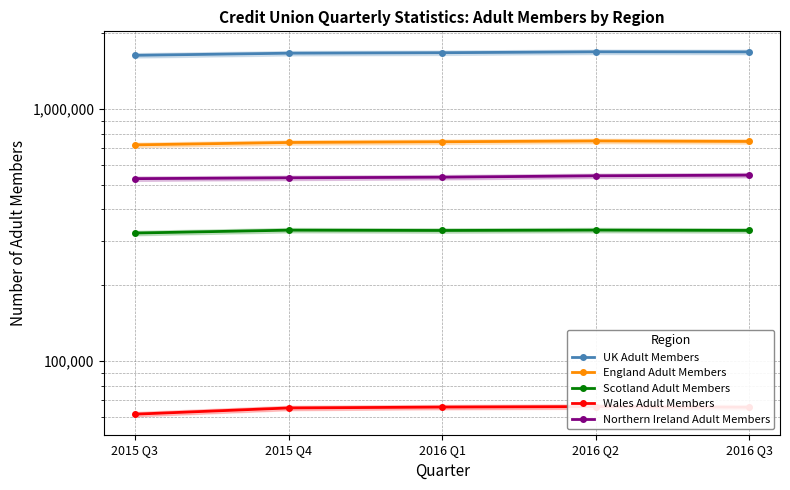

What is the label of the 3rd point from the right?

2016 Q1